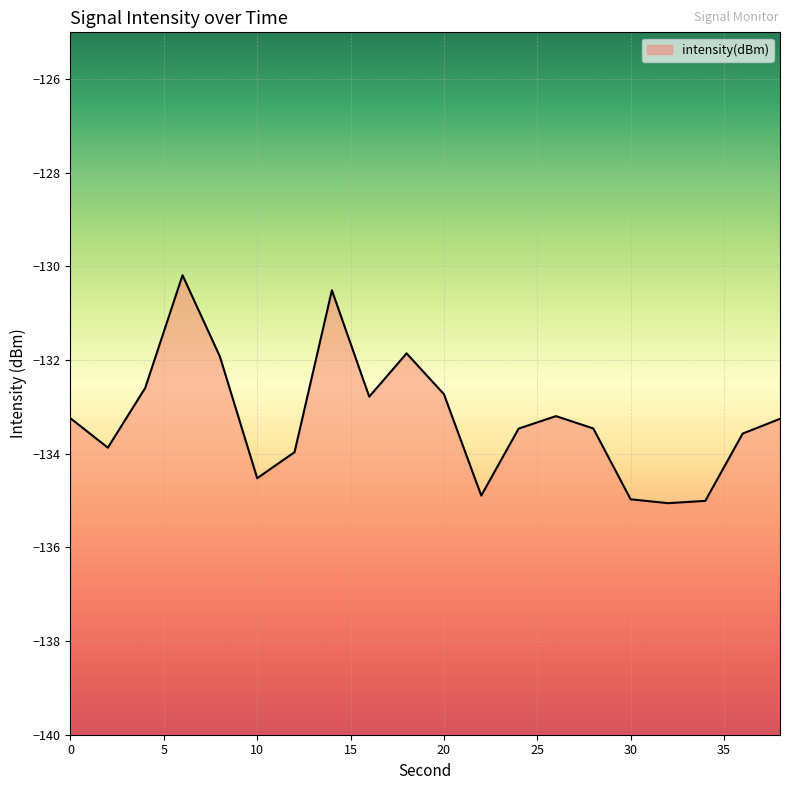

Does the chart display data point markers on the line(s)?

No